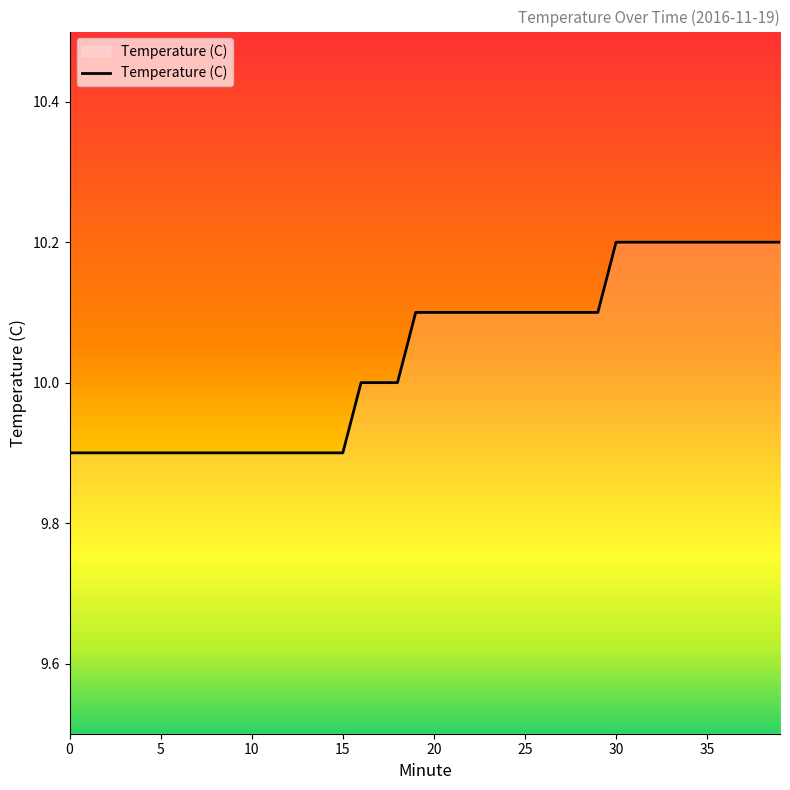

What is the average value?

10.0